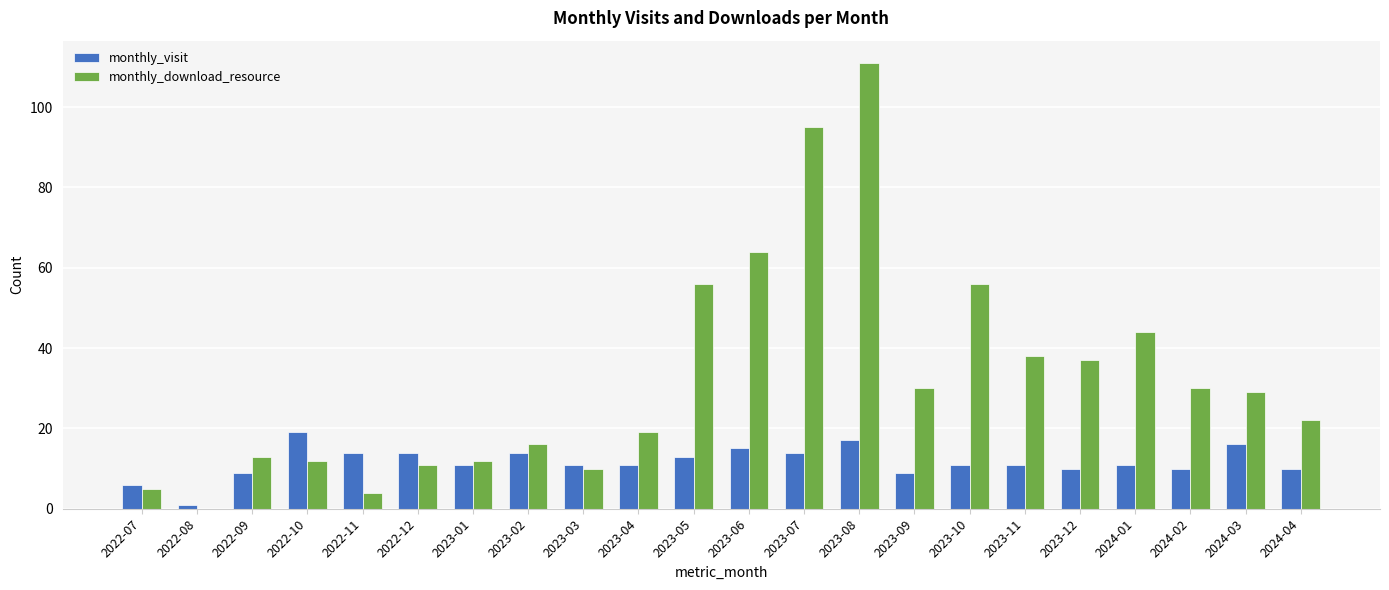

What is the total value across all series at 2022-08?

1